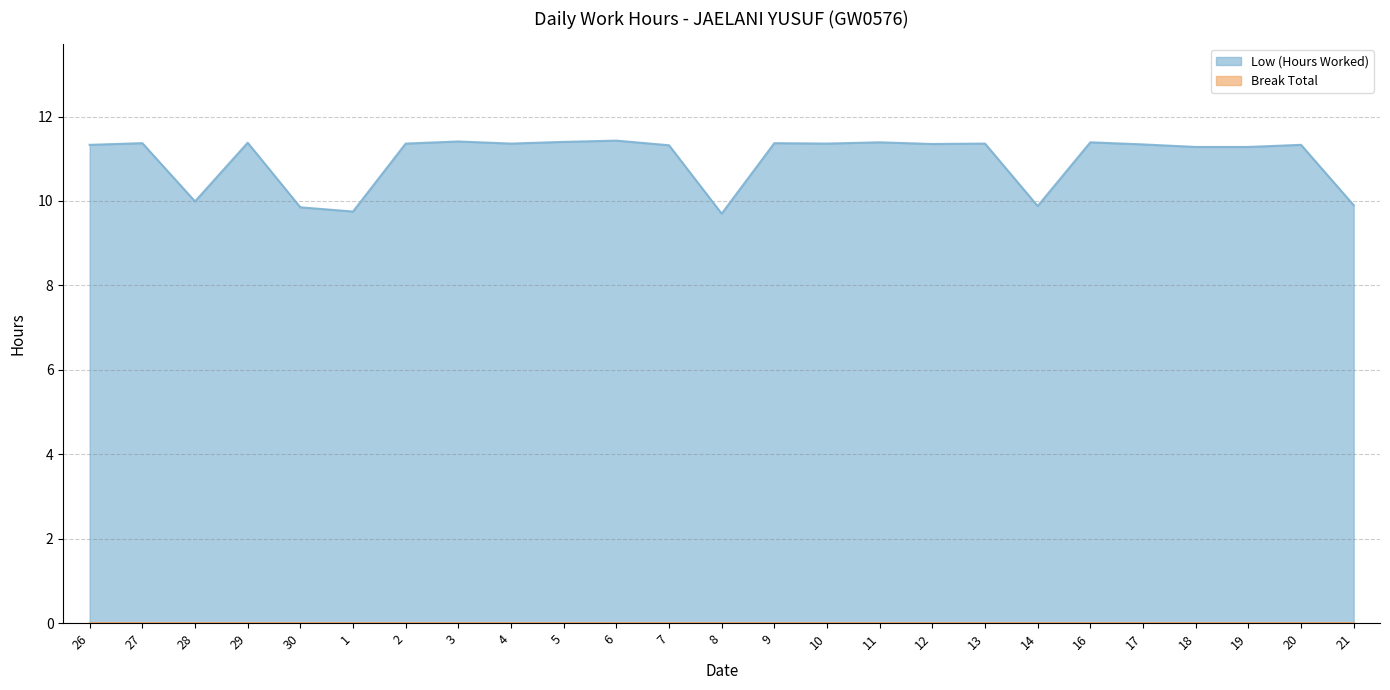

What is the approximate value at 13?

11.4